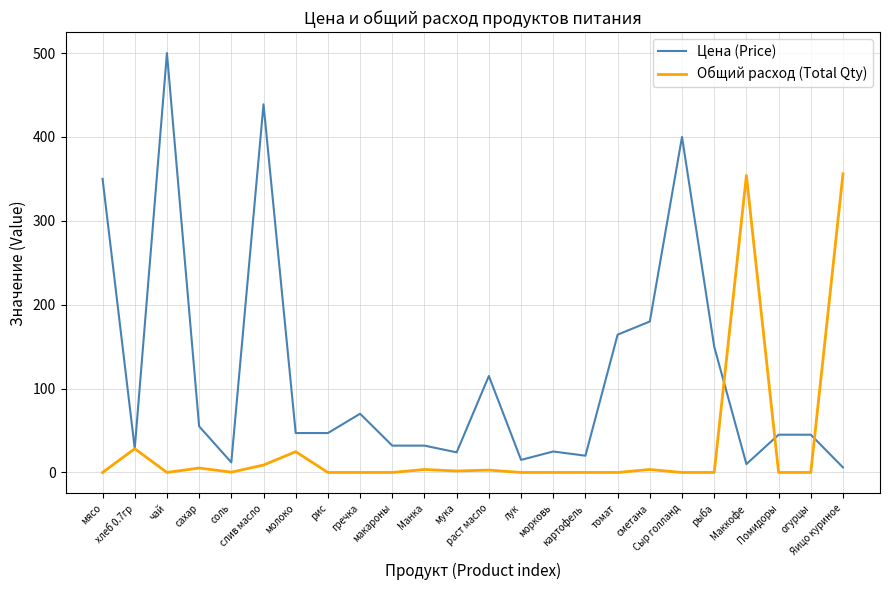

List the series in order of their peak value, highest first.

Цена (Price), Общий расход (Total Qty)